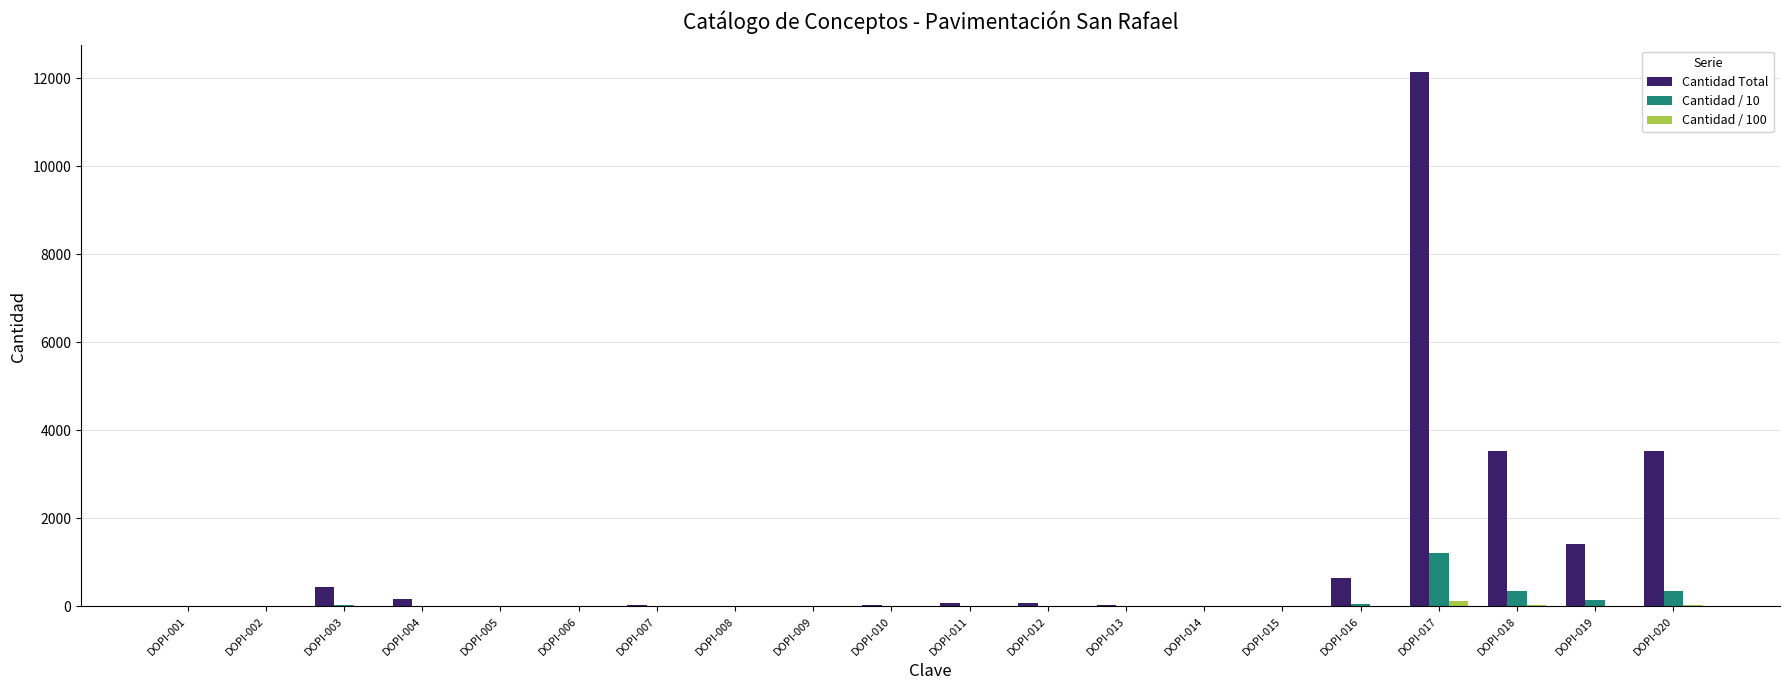

At which category is the sum across all series the highest?

DOPI-017